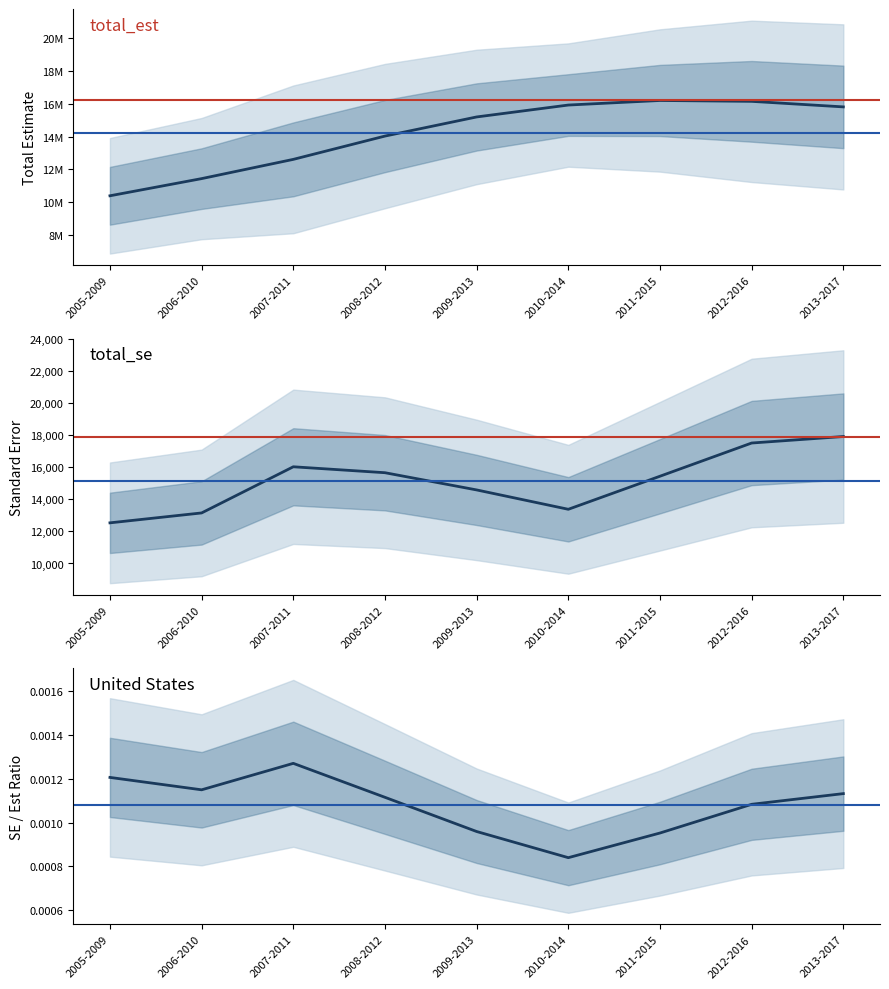

What is the label of the 9th point from the left?

2013-2017